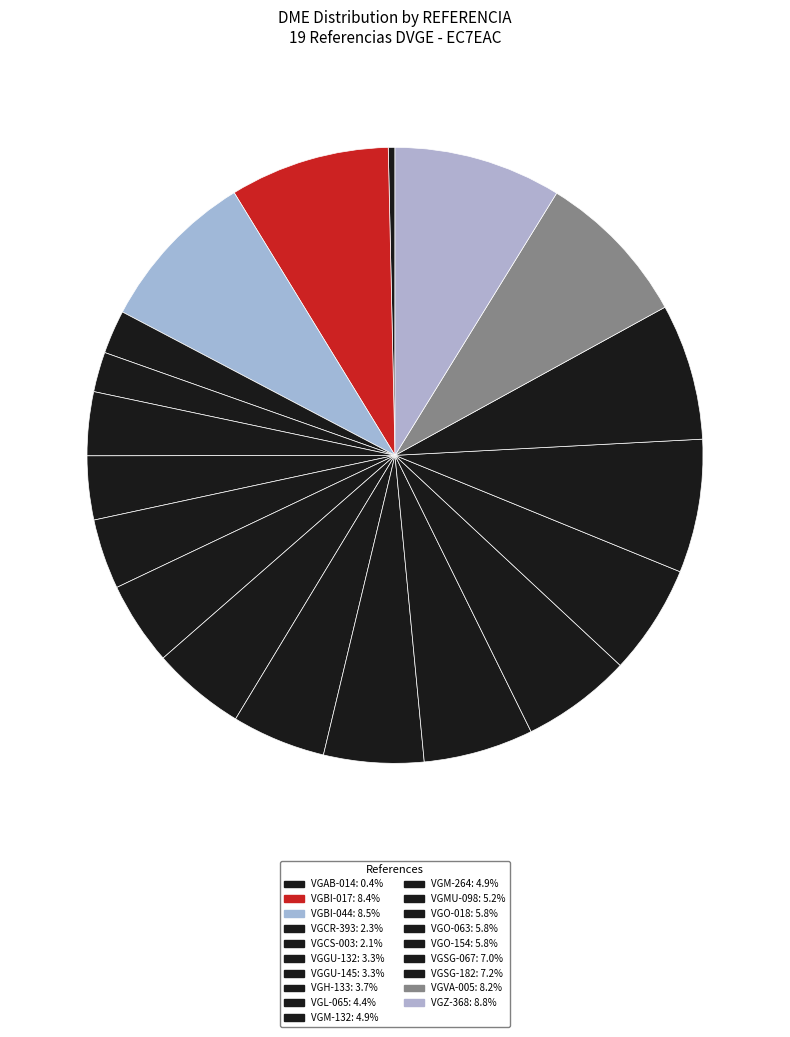

To the nearest percent, what is the difference between the VGZ-368 and VGO-063 slice percentages?

3%